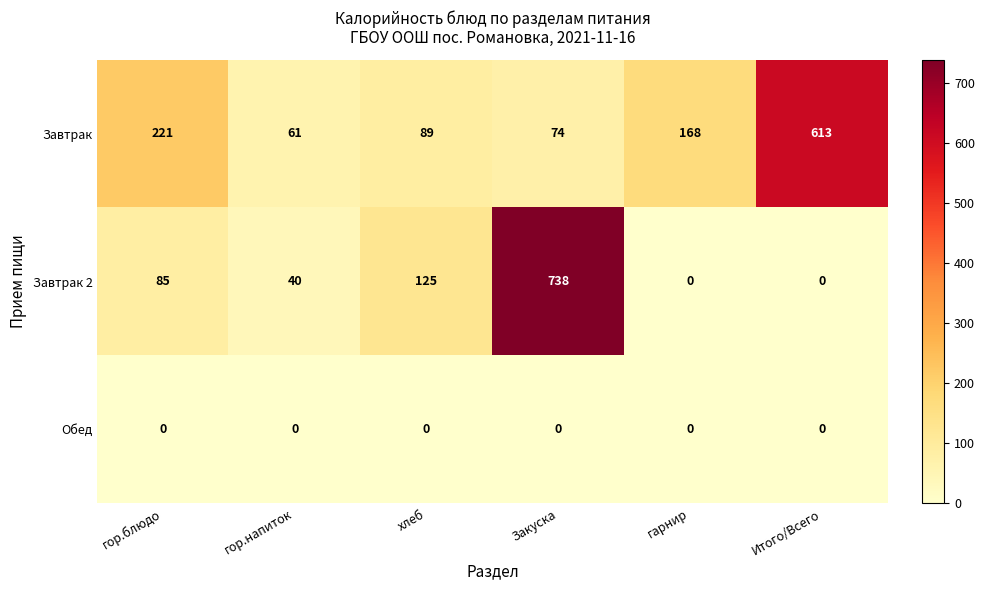

Which series changed the most between гор.блюдо and гарнир?

Завтрак 2